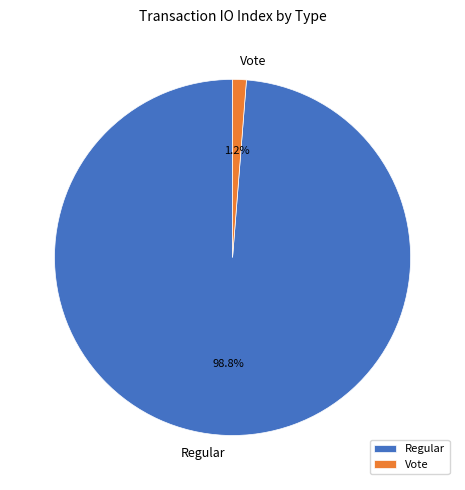

Is it true that Vote is 1% of the pie?

True